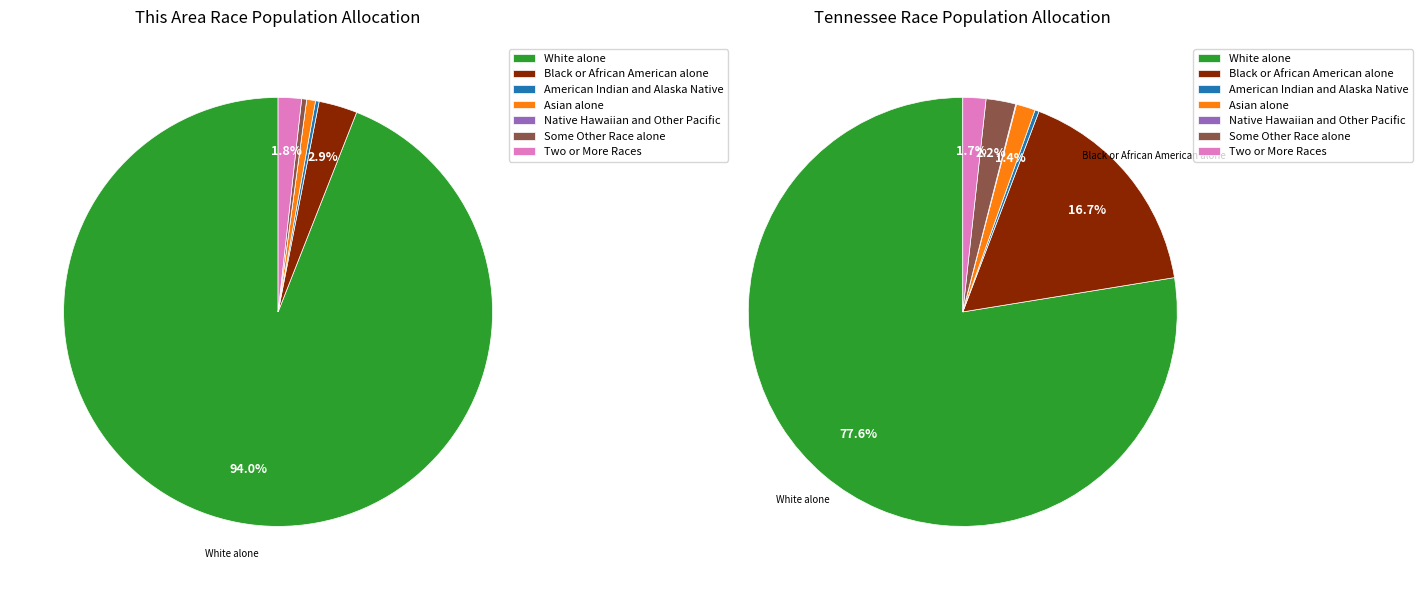

The Asian alone slice represents 15% of the pie. True or false?

False